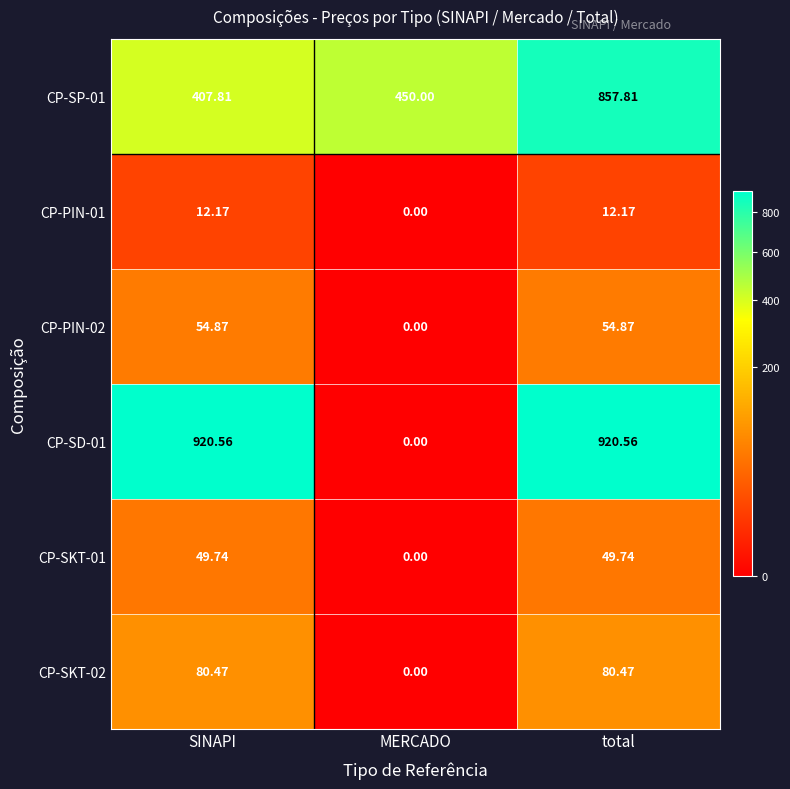

Is the value of CP-SKT-01 at MERCADO greater than the value of CP-SP-01 at MERCADO?

No